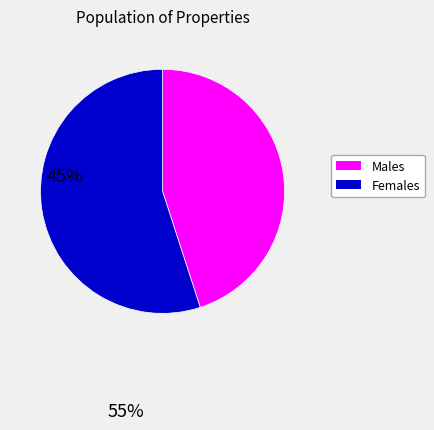

Is there any slice that represents more than half of the pie?

Yes